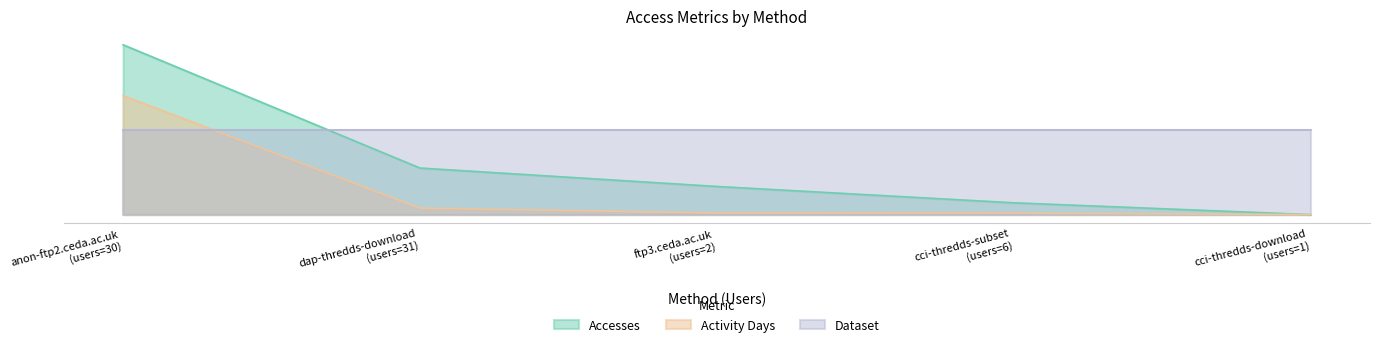

True or false: Accesses has more than 0 points higher than both neighbors.

False